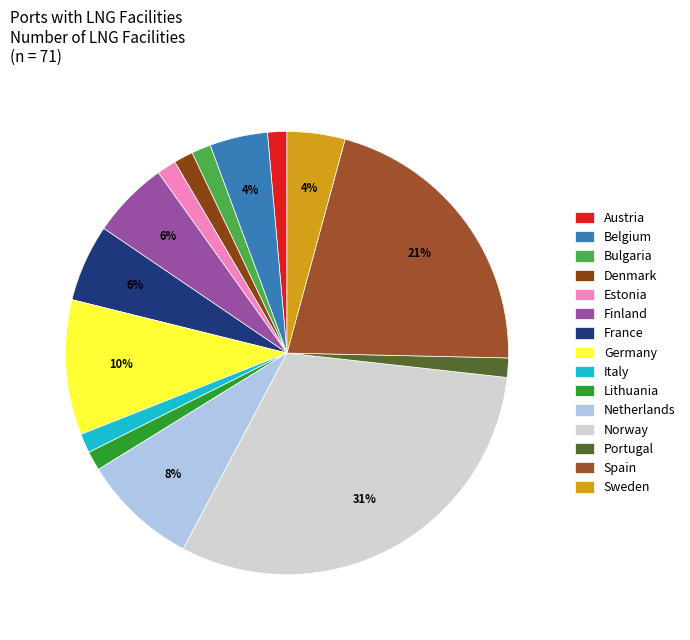

Which category has the biggest portion of the pie?

Norway